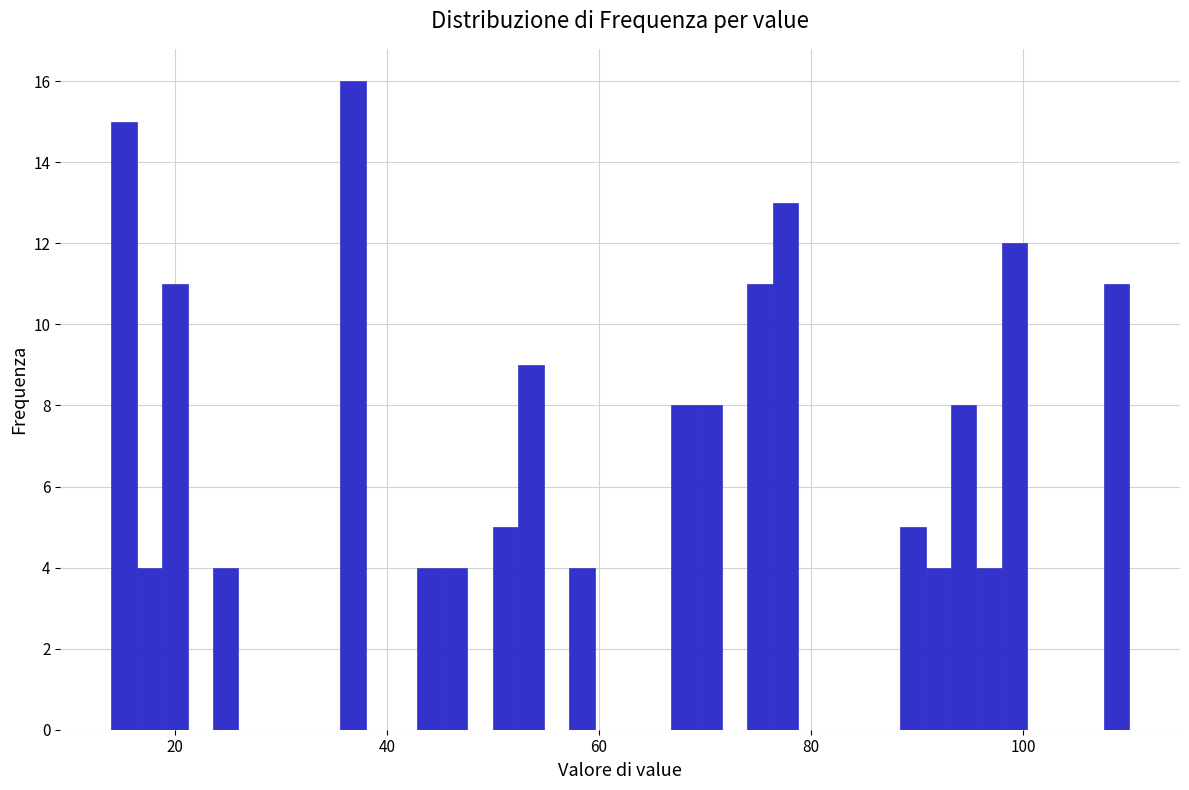

Read against the x-axis, roughly where is the centre of the tallest bar?

36